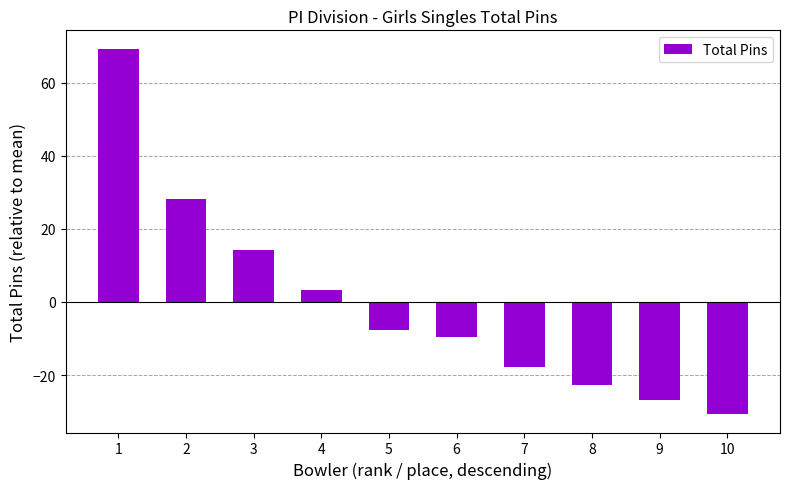

List the labels in order of value, smallest first.

10, 9, 8, 7, 6, 5, 4, 3, 2, 1